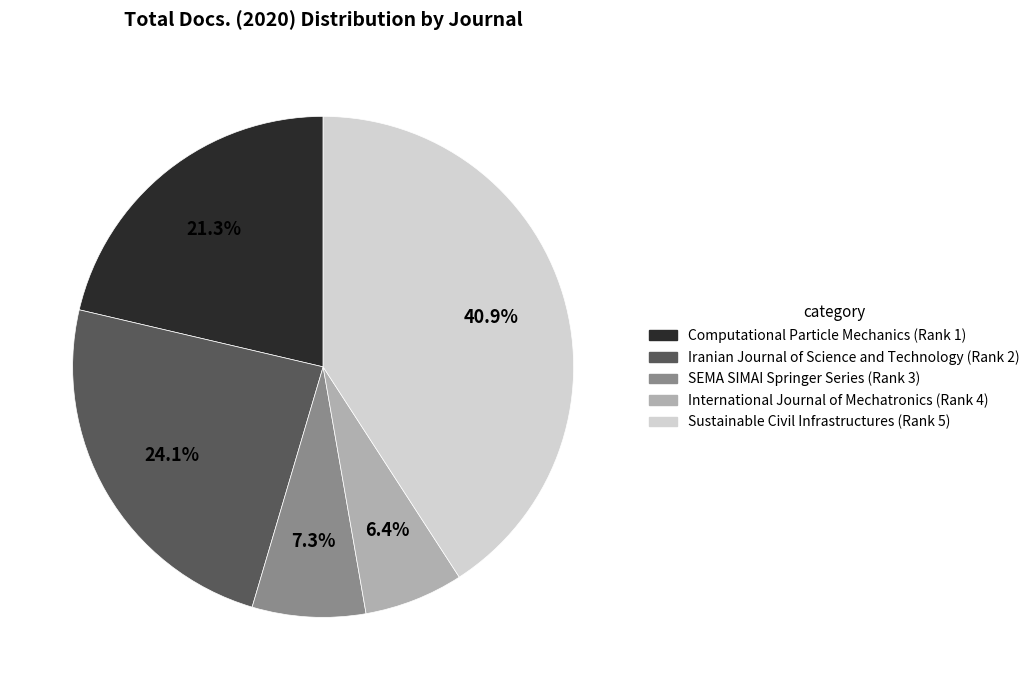

True or false: Computational Particle Mechanics (Rank 1) accounts for 32% of the total.

False